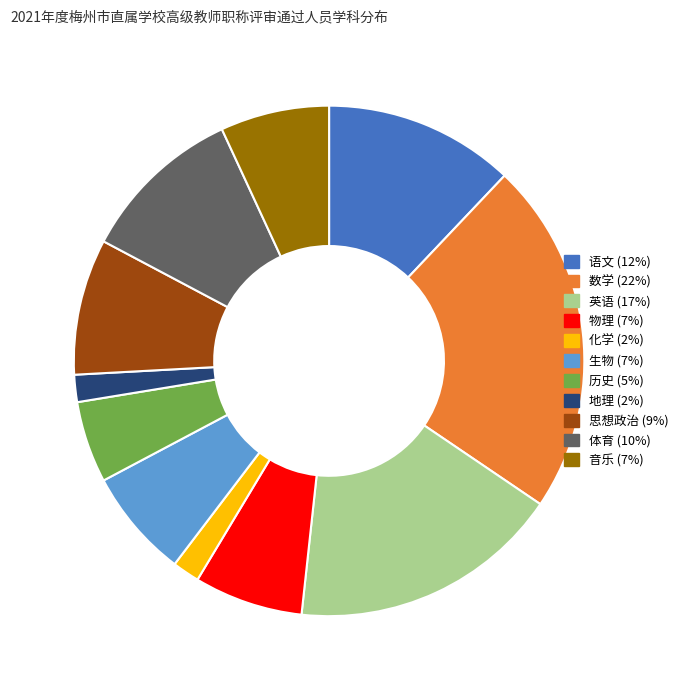

Is the sum of 语文 and 历史 greater than half?

No